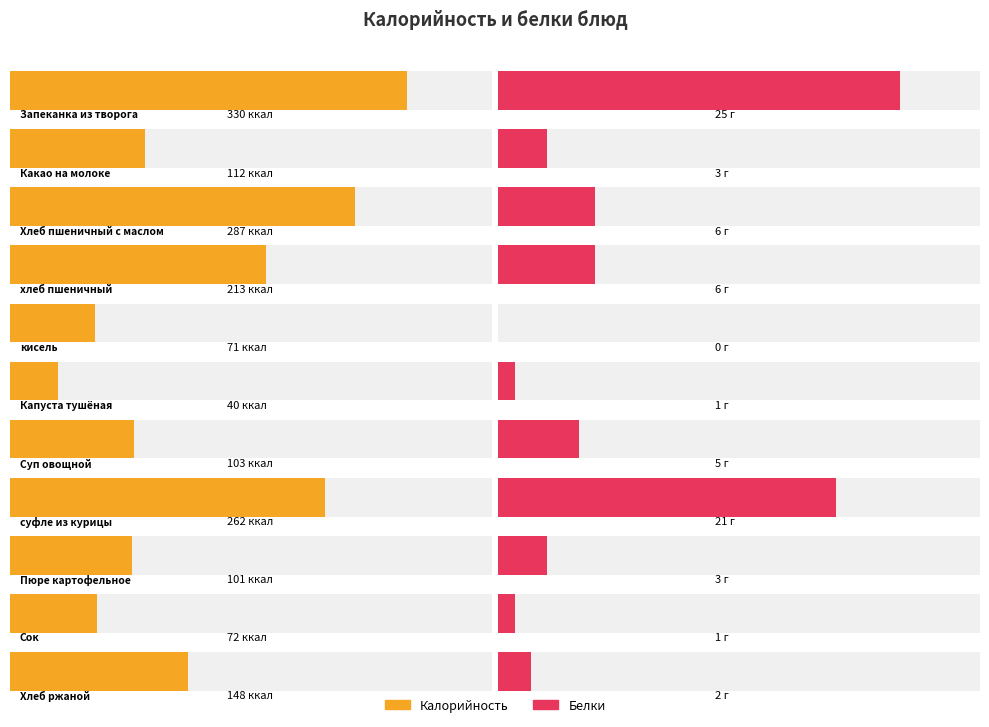

Between Какао на молоке and Хлеб ржаной, which series saw the biggest shift?

Калорийность